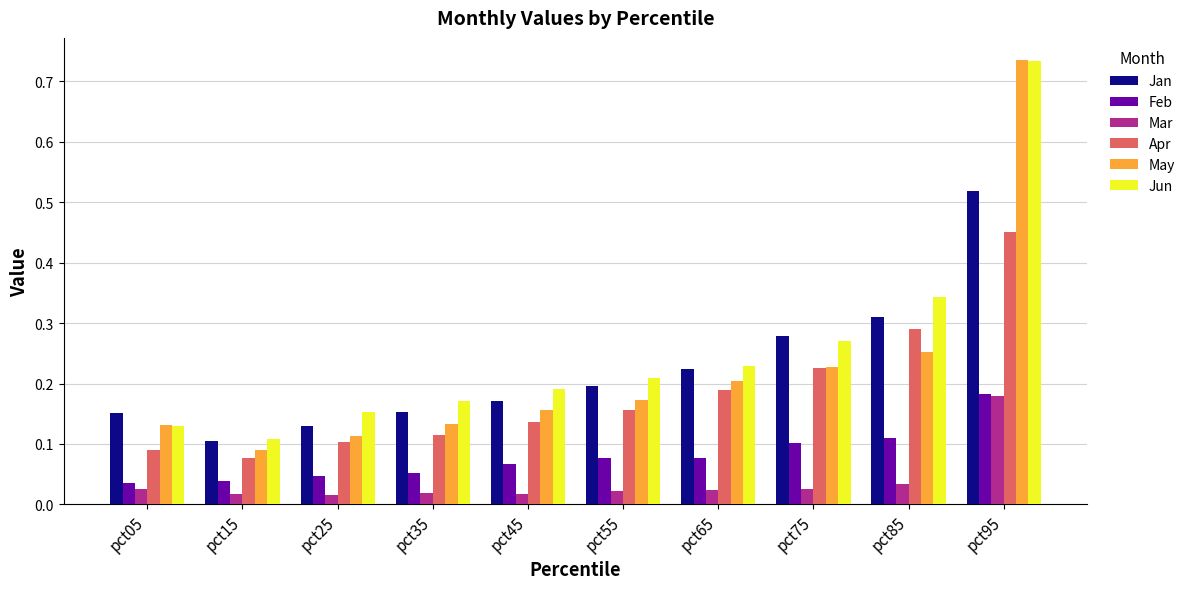

True or false: Jun has a value of 0.4 at pct65.

False